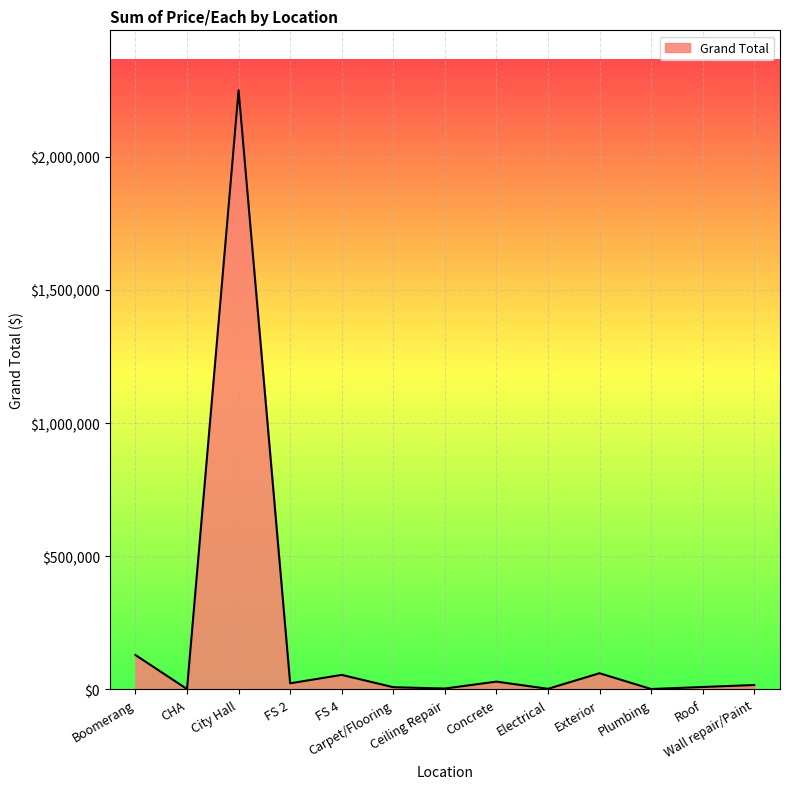

What is the difference between the maximum and minimum values?

2248703